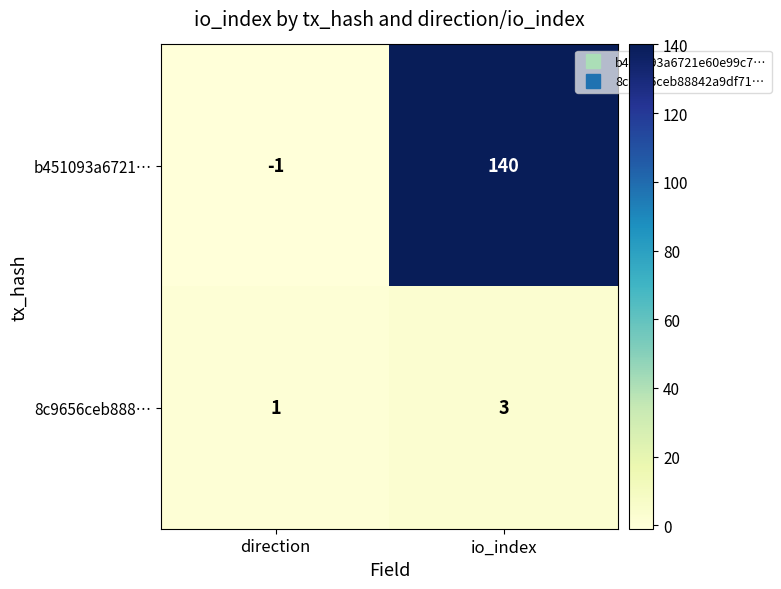

The value of 8c9656ceb888… at io_index is 3. True or false?

True